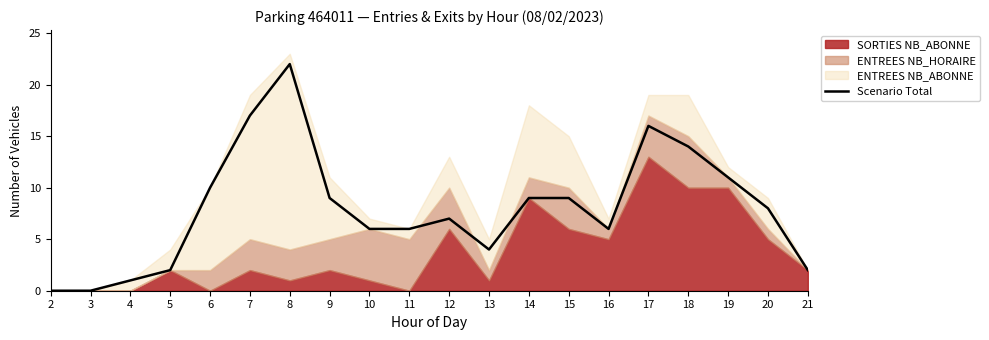

What is the change in value from 3 to 14?

+9